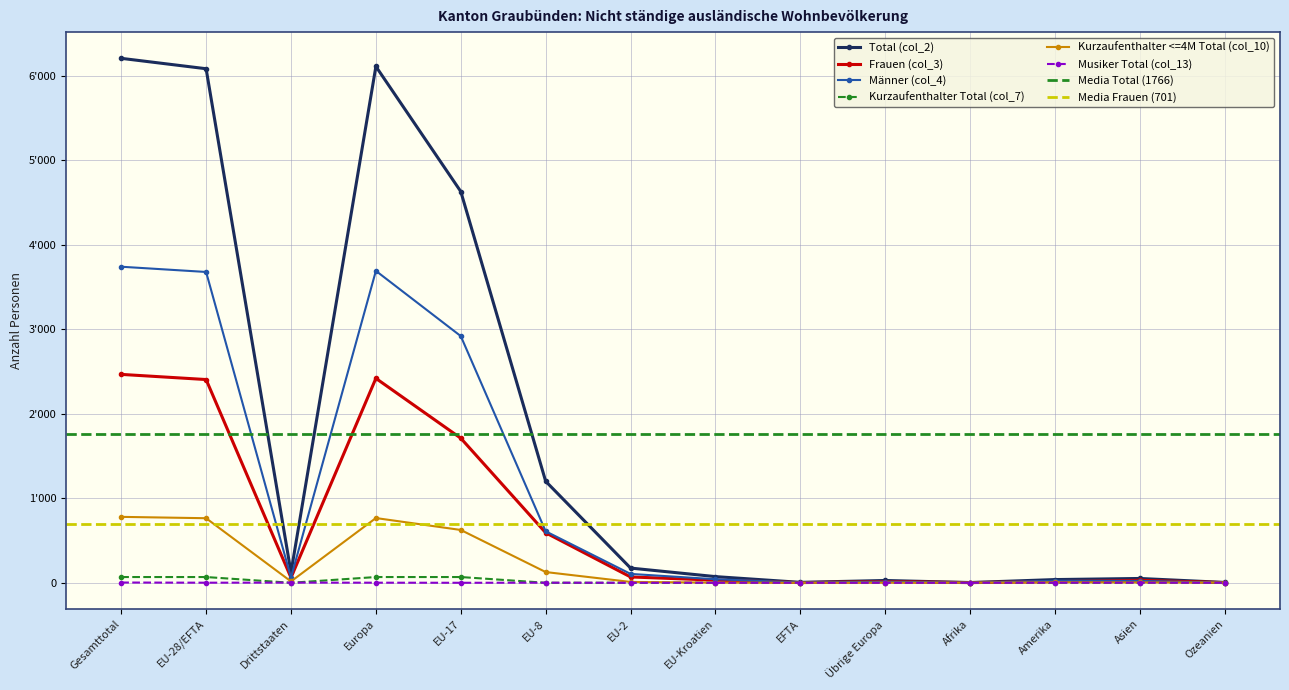

Does the chart have visible grid lines?

Yes